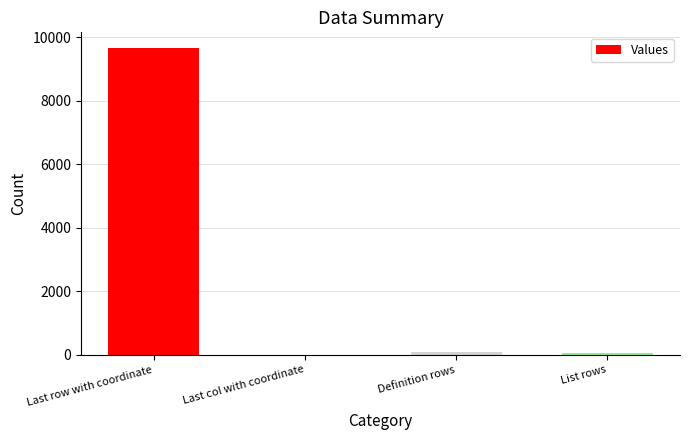

At which label does the data first exceed 71?

Last row with coordinate